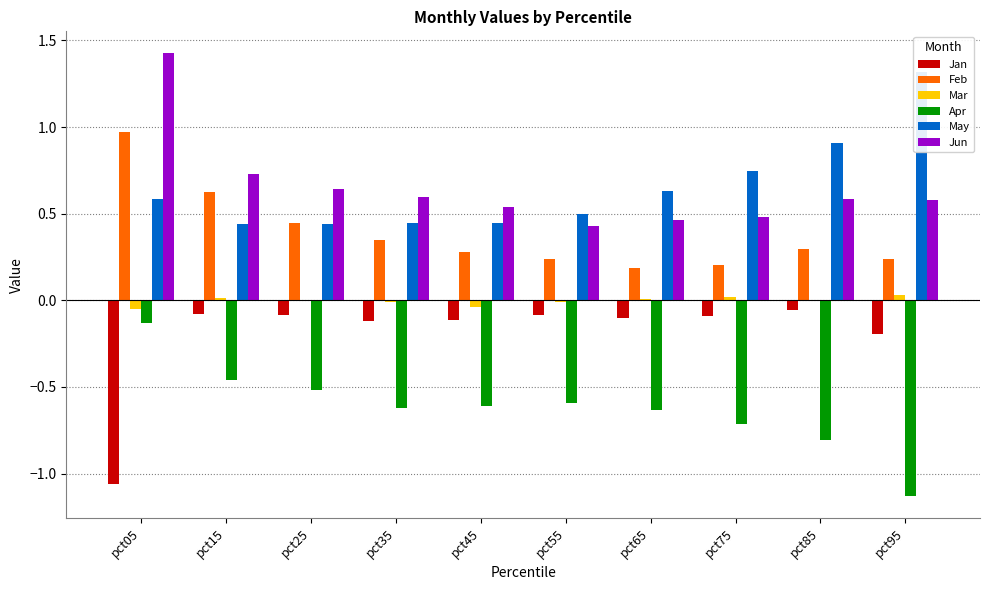

Is the value of Apr at pct65 greater than the value of Mar at pct25?

No